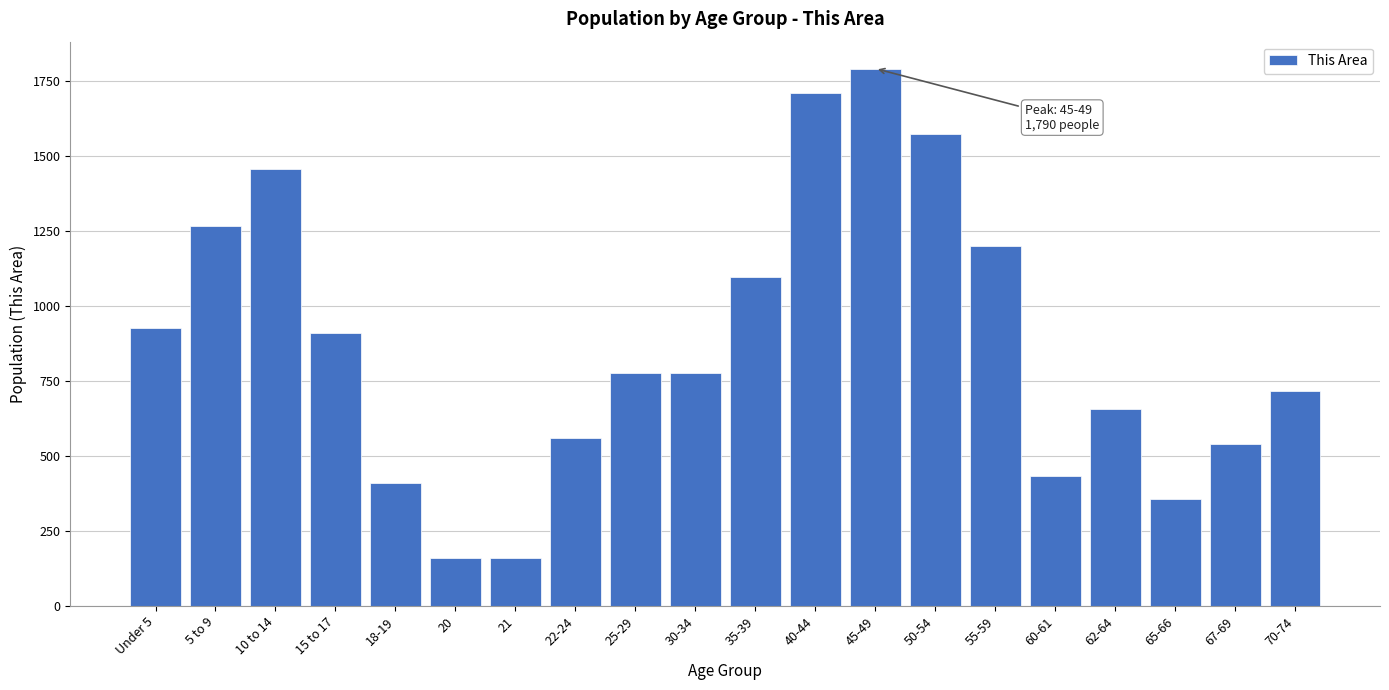

What is the difference between the second highest and second lowest values?

1550